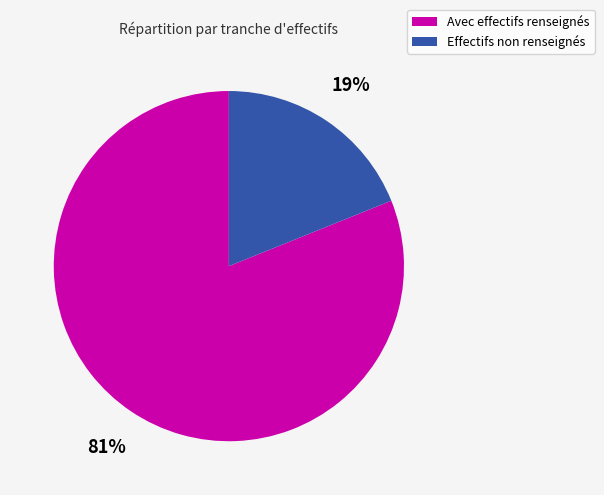

To the nearest percent, what is the average slice percentage?

50%